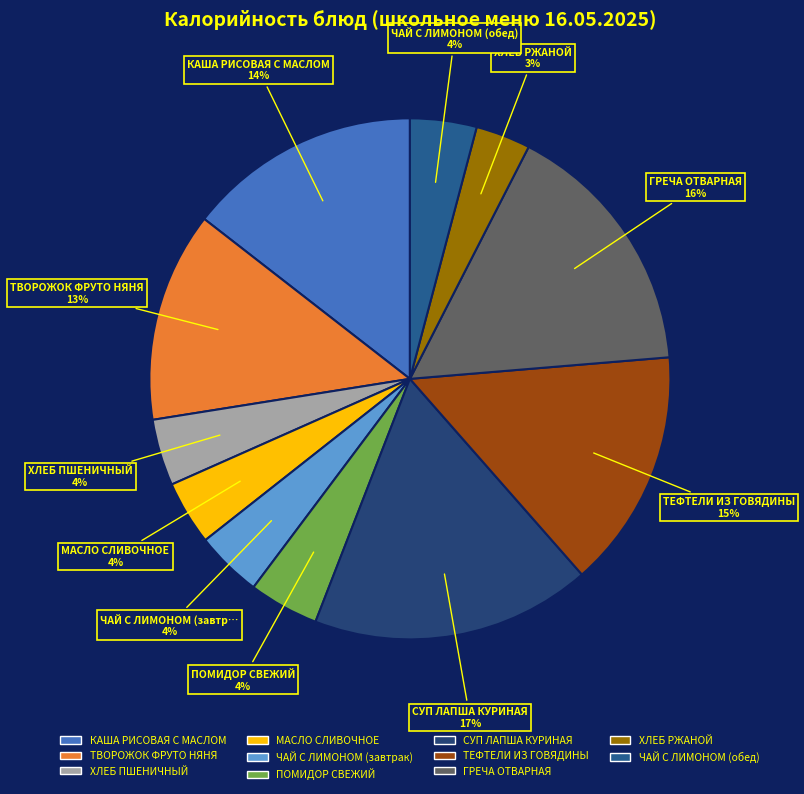

Is there a majority slice in this chart?

No